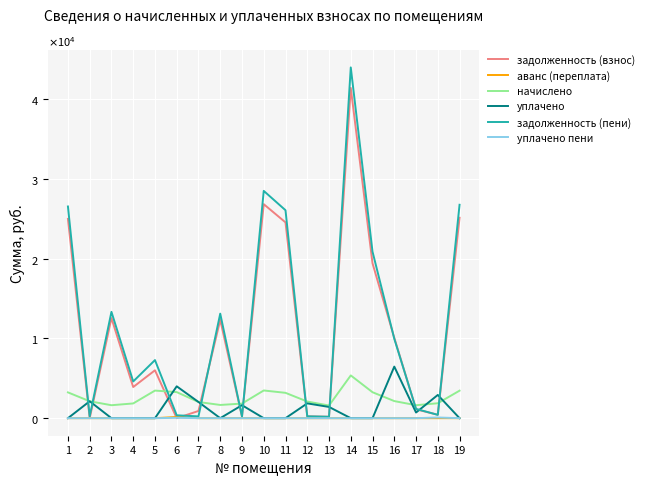

What are all the series names shown in the legend?

задолженность (взнос), аванс (переплата), начислено, уплачено, задолженность (пени), уплачено пени